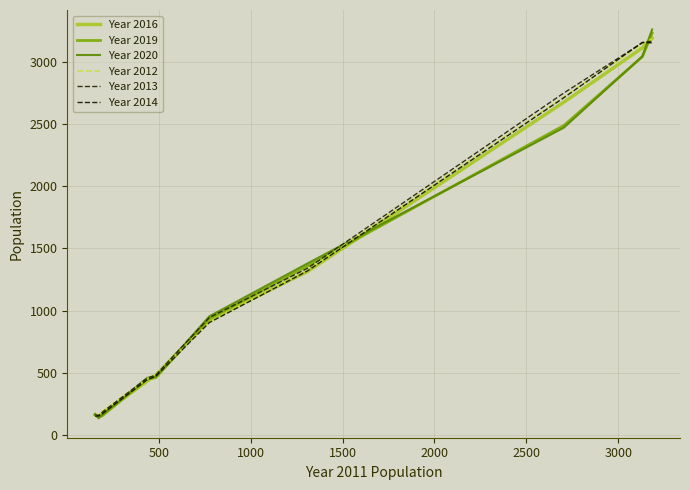

Does the chart display data point markers on the line(s)?

No